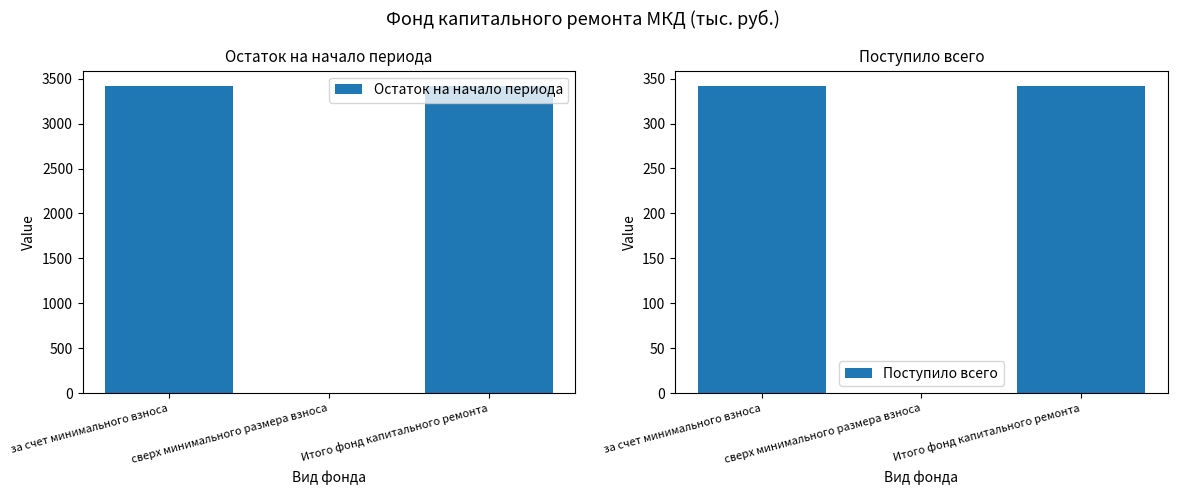

True or false: Остаток на начало периода has a value of 0.0 at сверх минимального размера взноса.

True